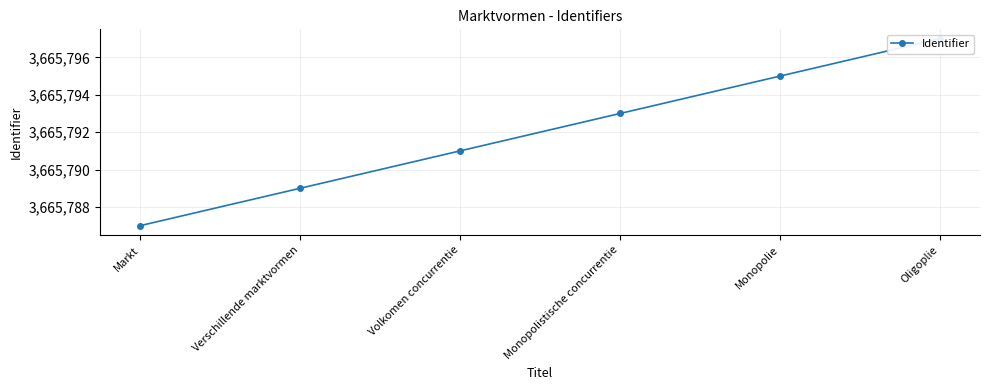

What is the label of the 1st point from the right?

Oligoplie